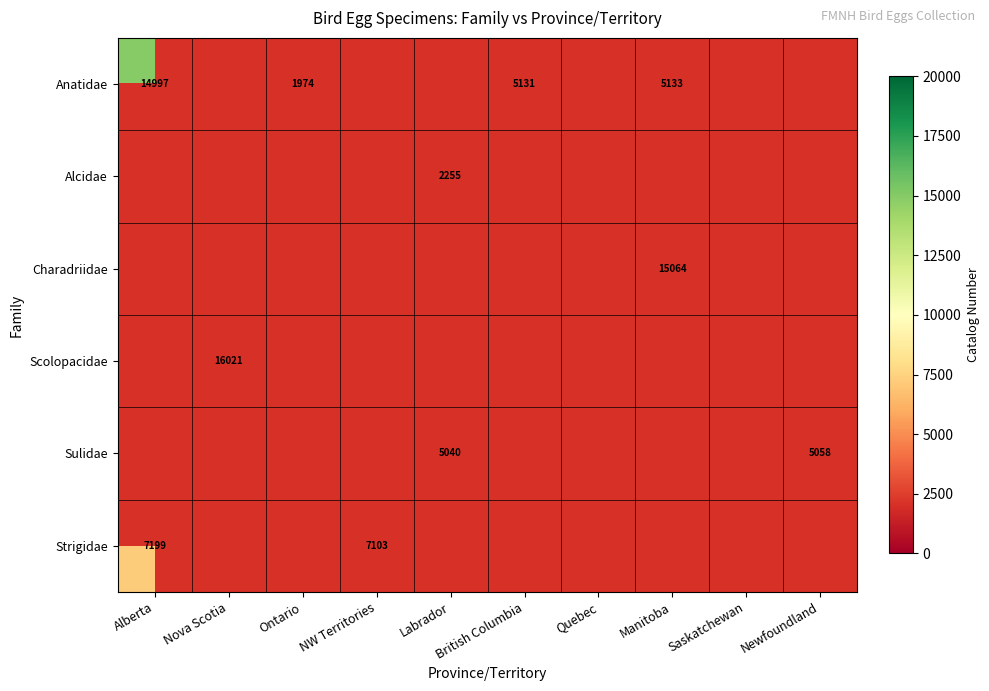

Is it true that Anatidae equals 5131 at British Columbia?

True